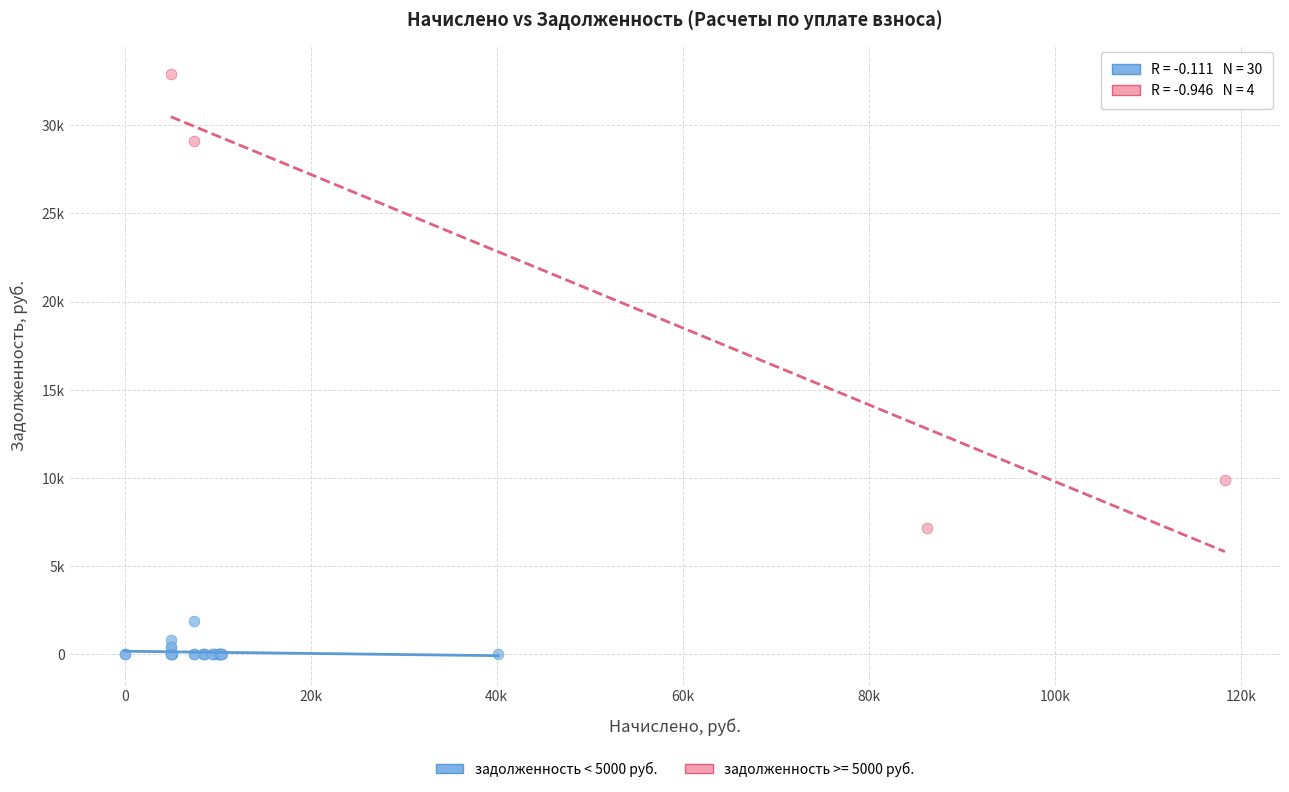

What are all the series names shown in the legend?

задолженность < 5000 руб., задолженность >= 5000 руб.